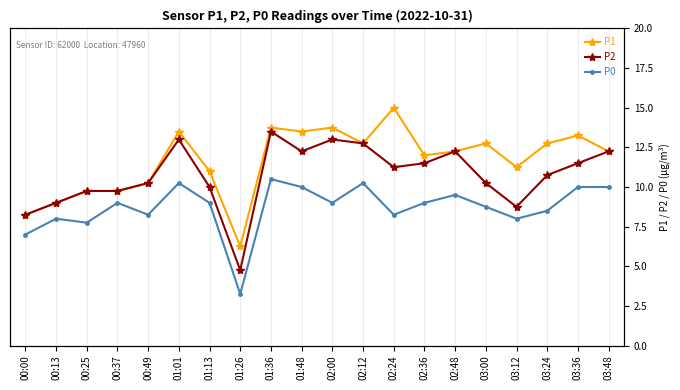

How many lines are shown in the chart?

3